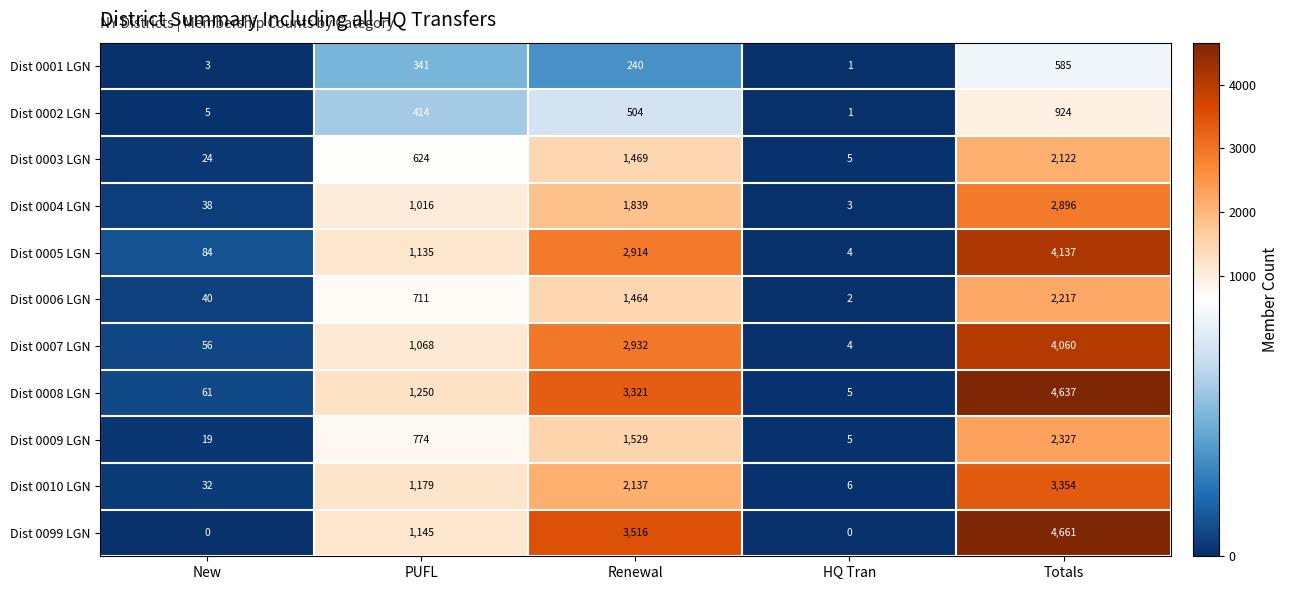

What is the highest value of the Dist 0007 LGN series?

4060